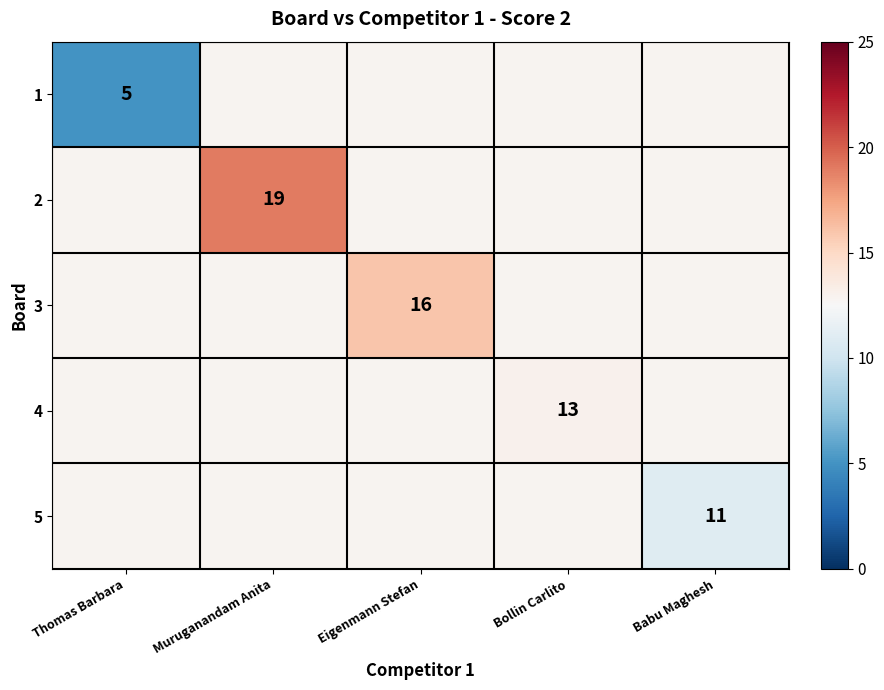

The 4 series shows 13.0 at Bollin Carlito. True or false?

True